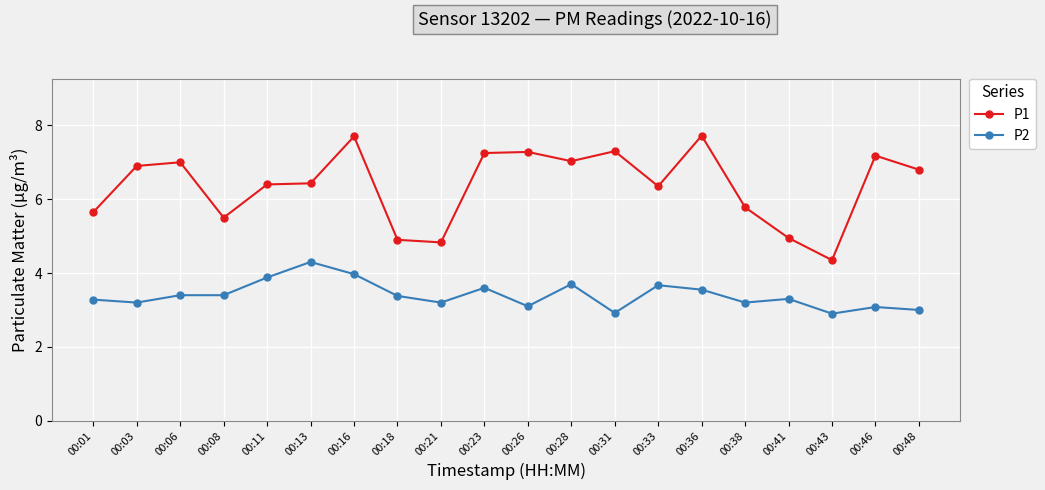

The value of P2 at 00:38 is 3.2. True or false?

True